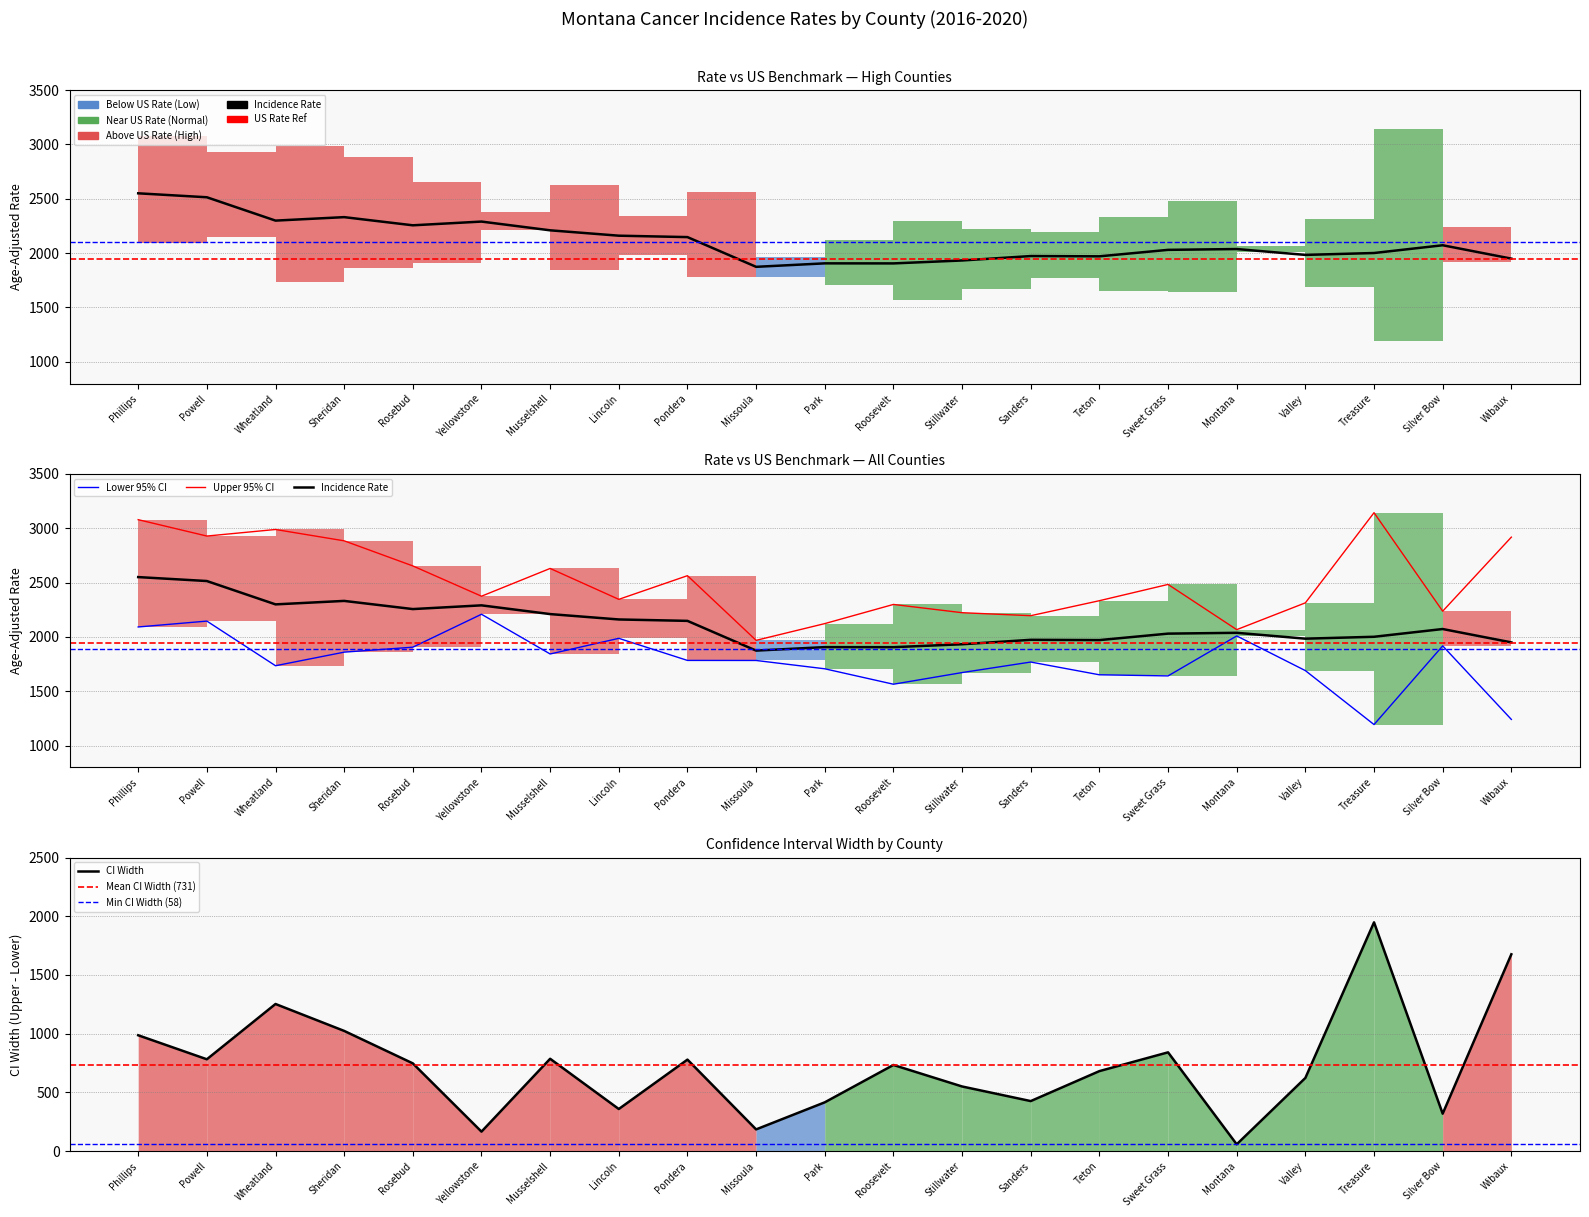

In lower_ci, how many points are lower than both neighbors (excluding endpoints)?

5